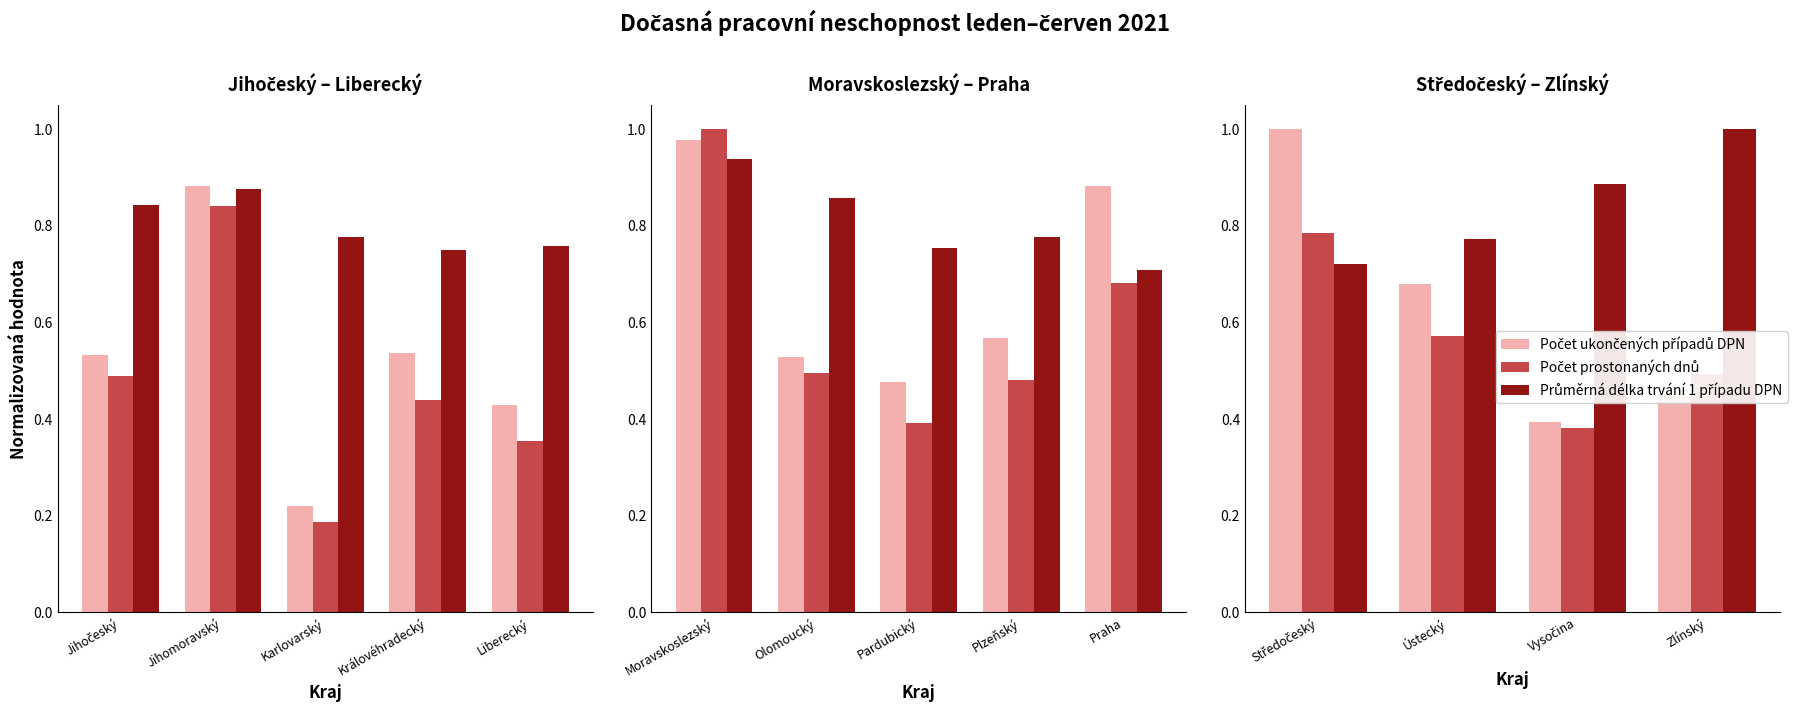

What is the greatest value displayed?

1.0